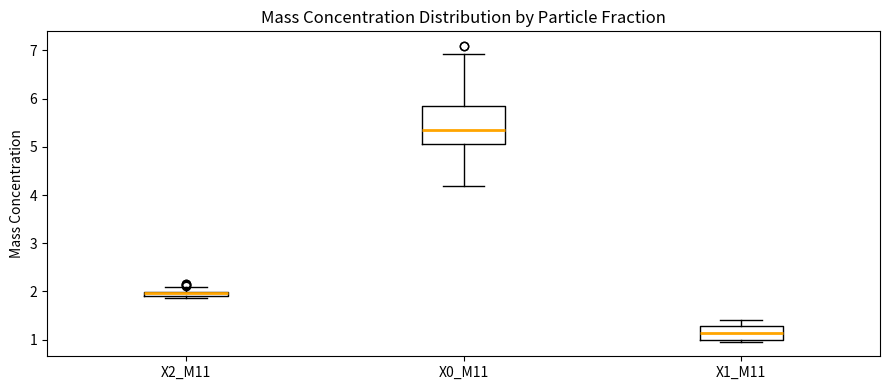

Where does the upper whisker of the box for X2_M11 end on the y-axis? The values are not printed on the chart, so give them approximately, as read against the axis.

2.1